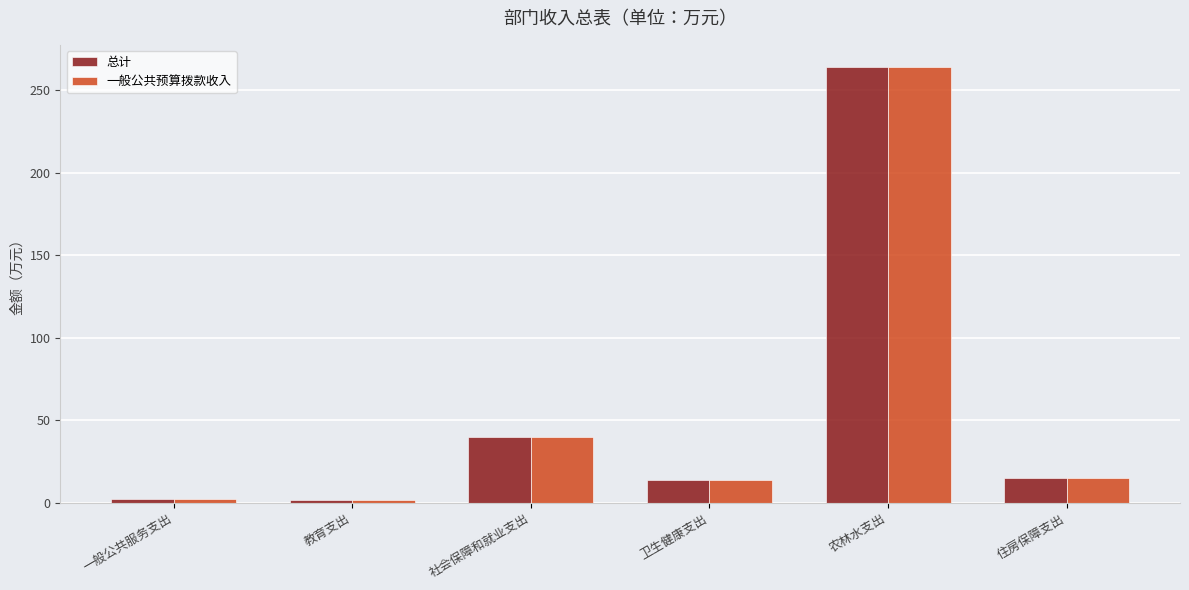

Are the bars grouped side by side (vs. stacked)?

Yes